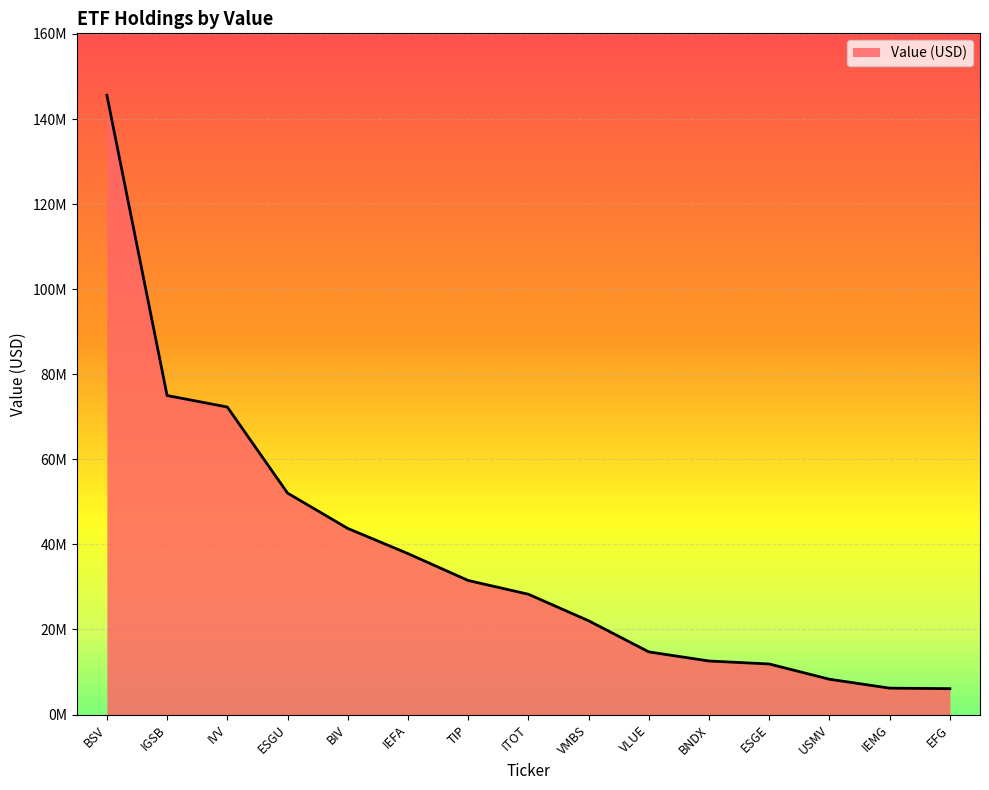

What is the smallest value displayed?

6093000